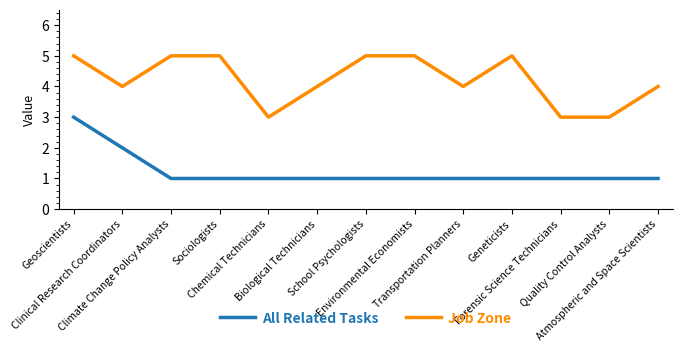

What is the difference between the second highest and second lowest values in the Job Zone series?

2